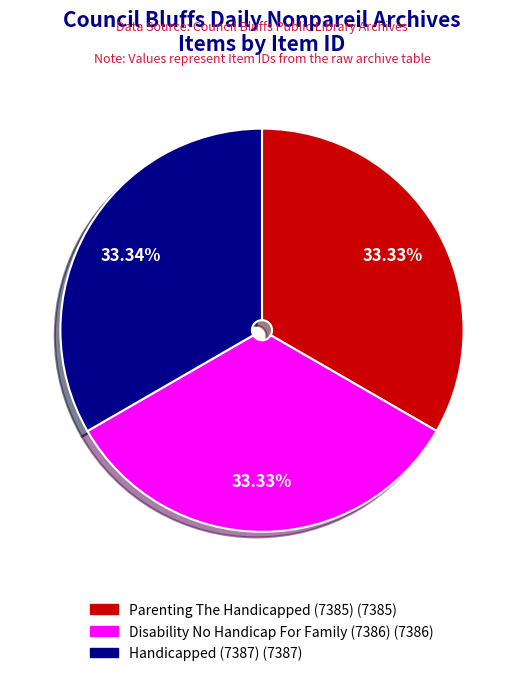

What is the ratio of the value at Handicapped (7387) to the value at Disability No Handicap For Family (7386)?

1.0